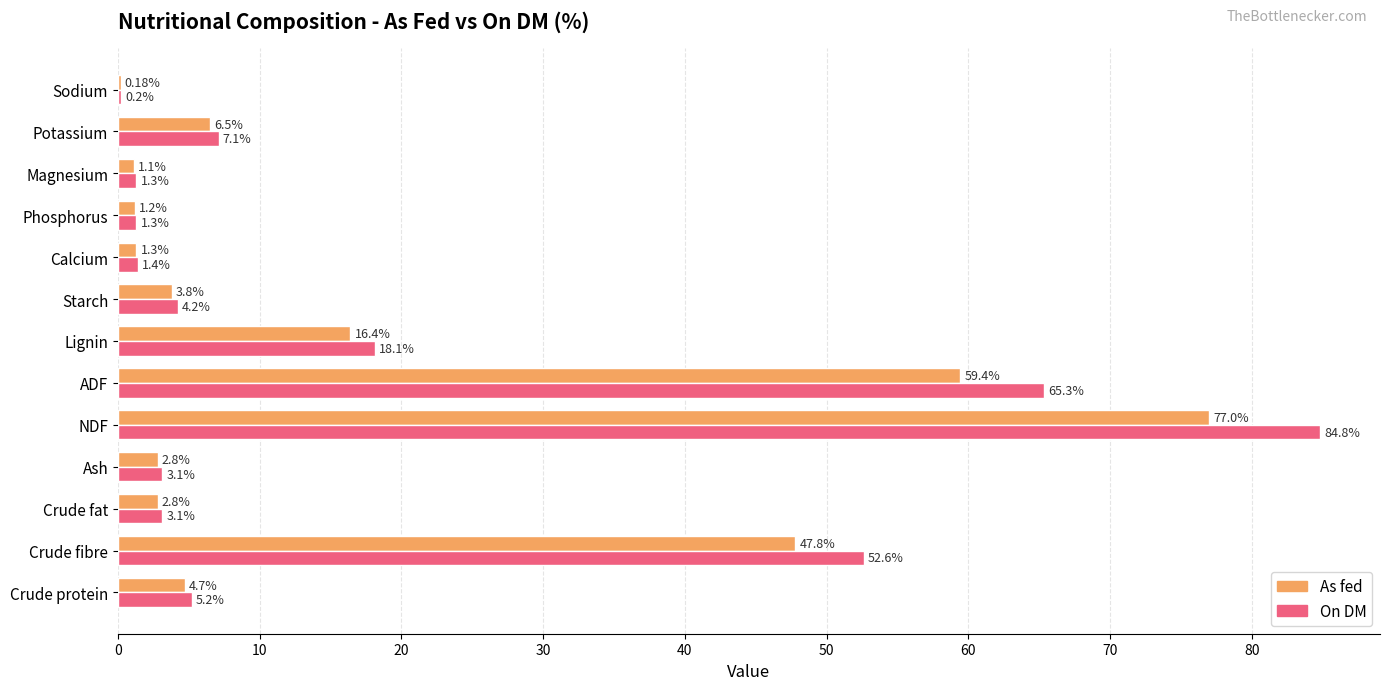

Which category has the highest value in the As fed series?

NDF